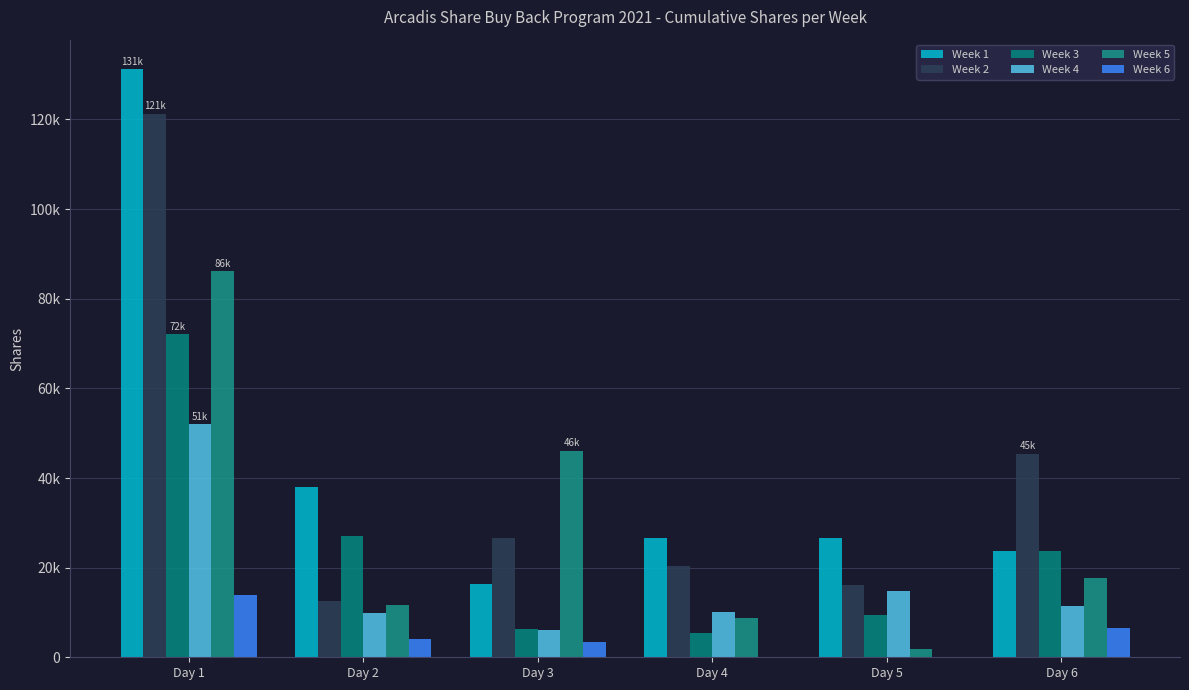

What is the difference between the maximum and second lowest values in the Week 2 series?

105166